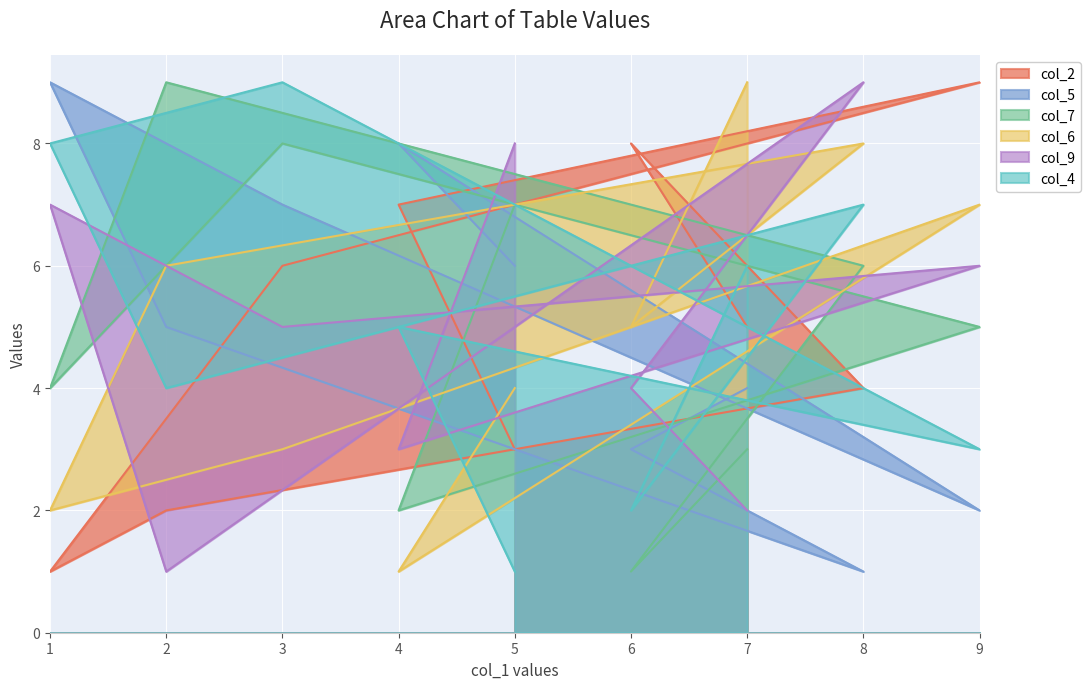

What is the total value across all series at 3?

38